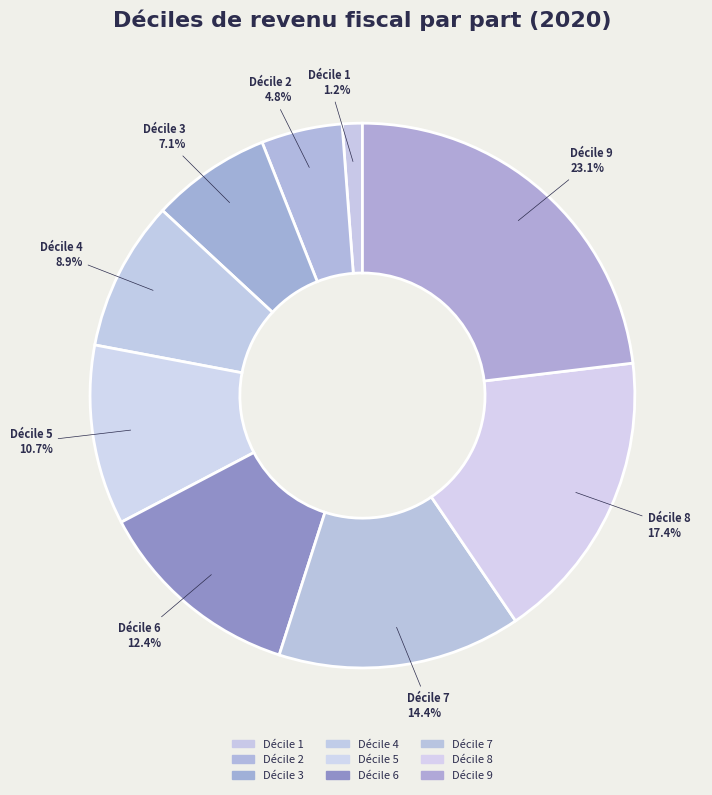

How many slices are in this pie chart?

9